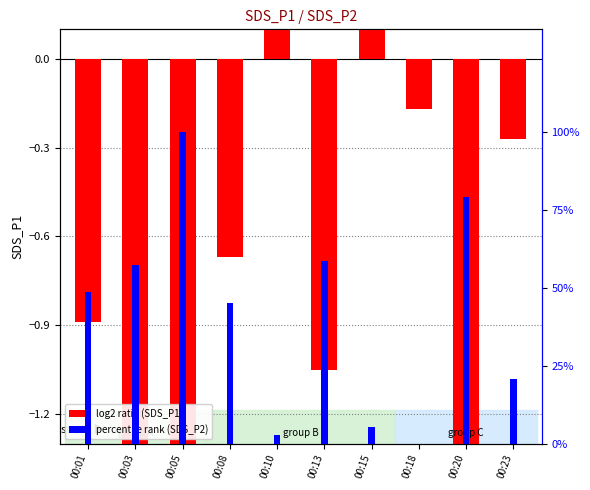

What is the value of the SDS_P2 (percentile rank) bar at the 5th from the left?

2.9